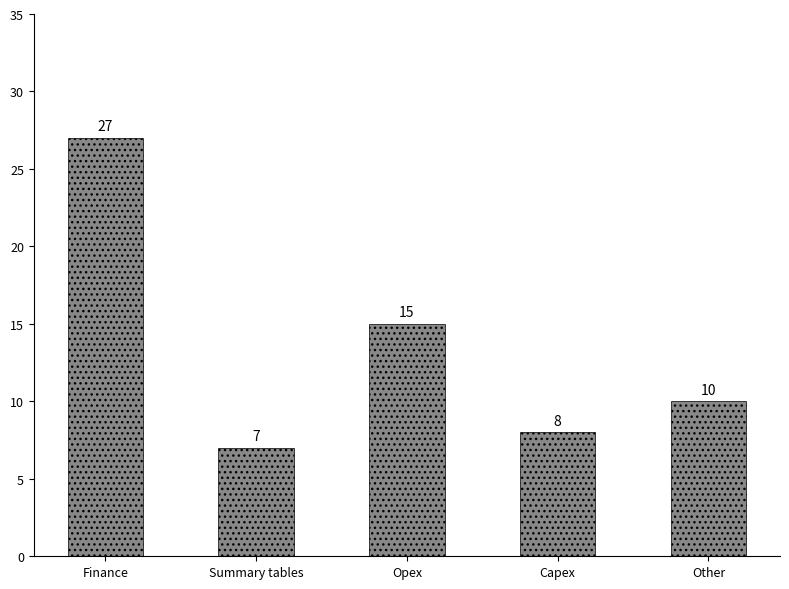

What is the difference between the values at Finance and Capex?

19